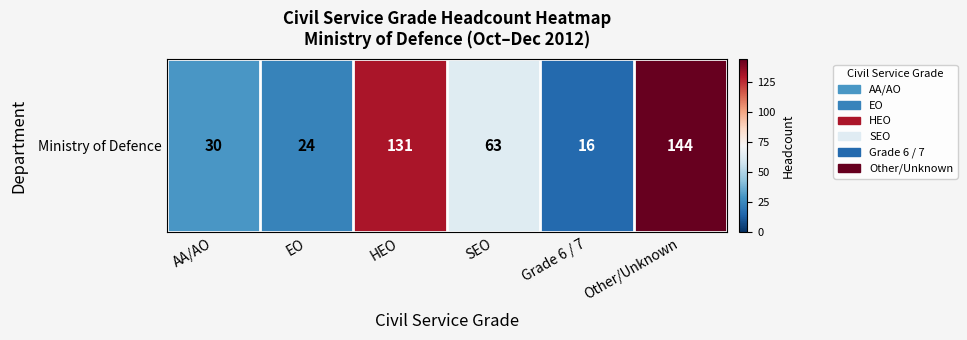

What is the ratio of the value at AA/AO to the value at Other/Unknown?

0.2